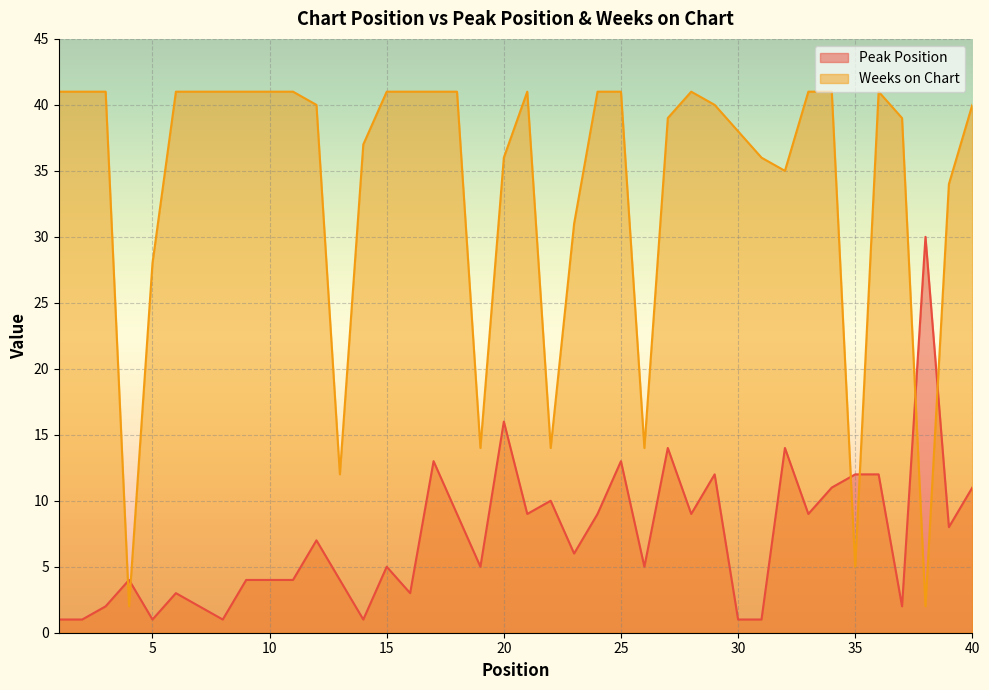

What is the value of the Weeks on Chart point at the 22nd from the left?

14